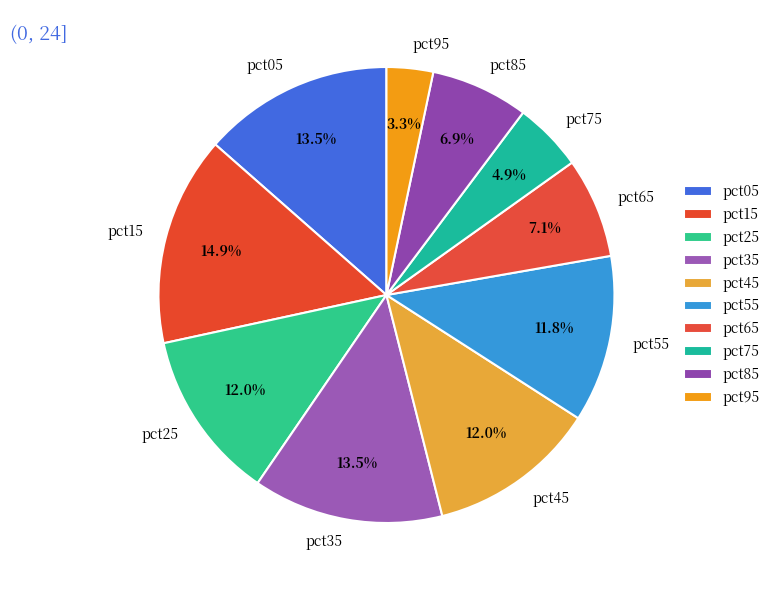

Does any single category account for the majority?

No